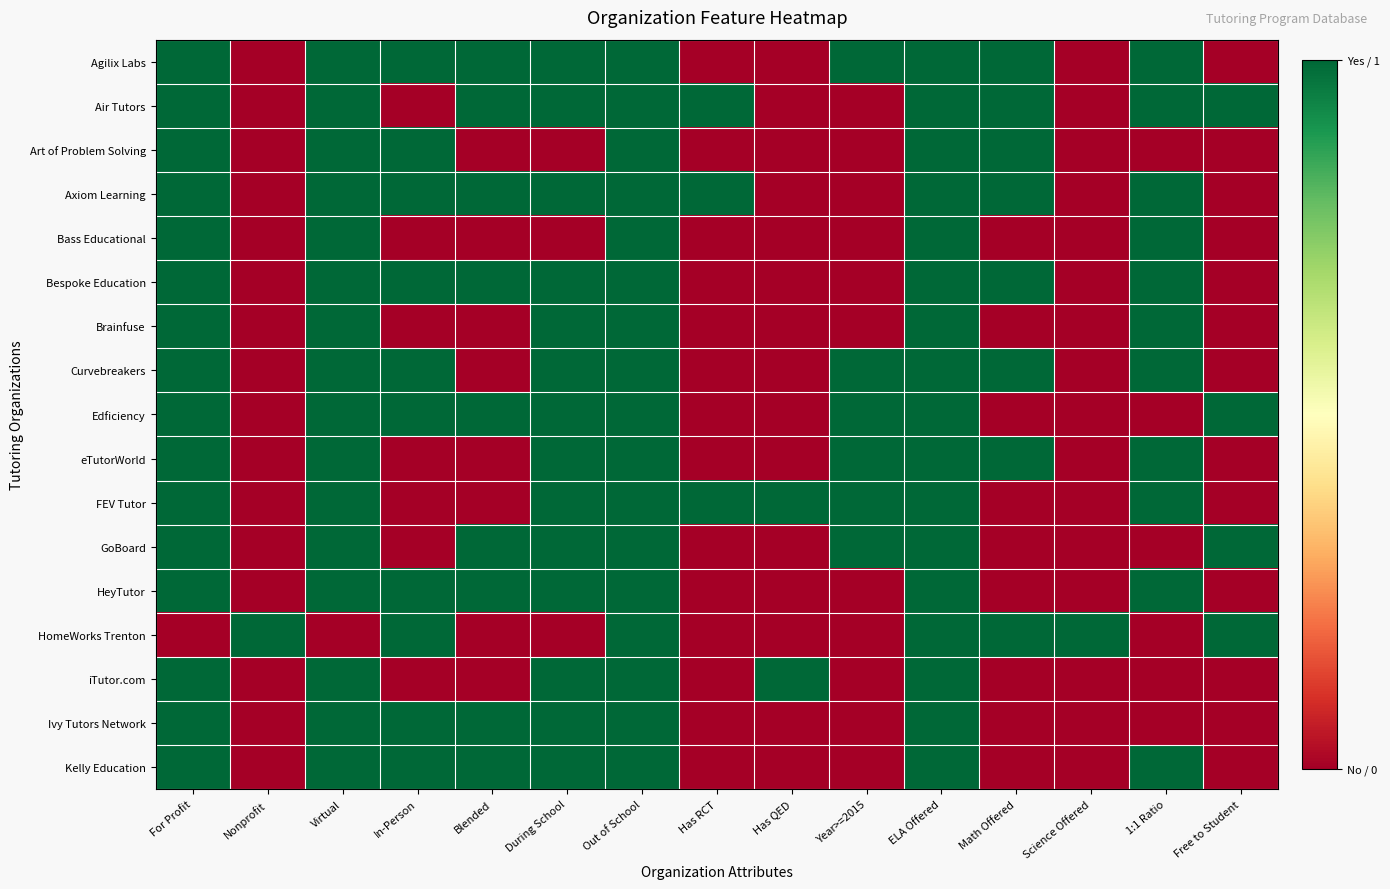

Rank the series at 1:1 Ratio from highest to lowest value.

Agilix Labs, Air Tutors, Axiom Learning, Bass Educational, Bespoke Education, Brainfuse, Curvebreakers, eTutorWorld, FEV Tutor, HeyTutor, Kelly Education, Art of Problem Solving, Edficiency, GoBoard, HomeWorks Trenton, iTutor.com, Ivy Tutors Network